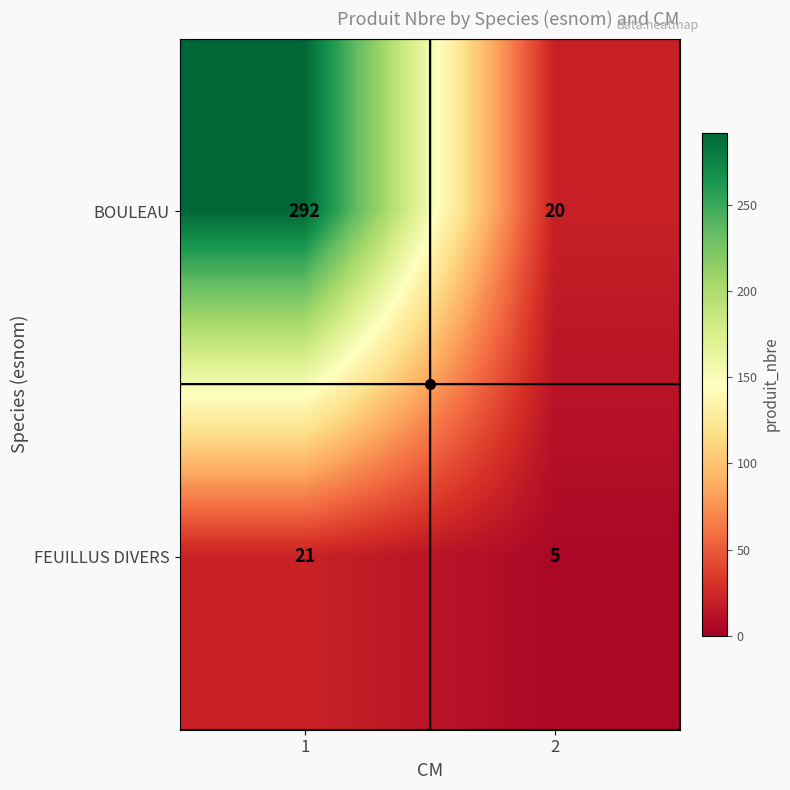

List the labels in order of BOULEAU value, smallest first.

2, 1